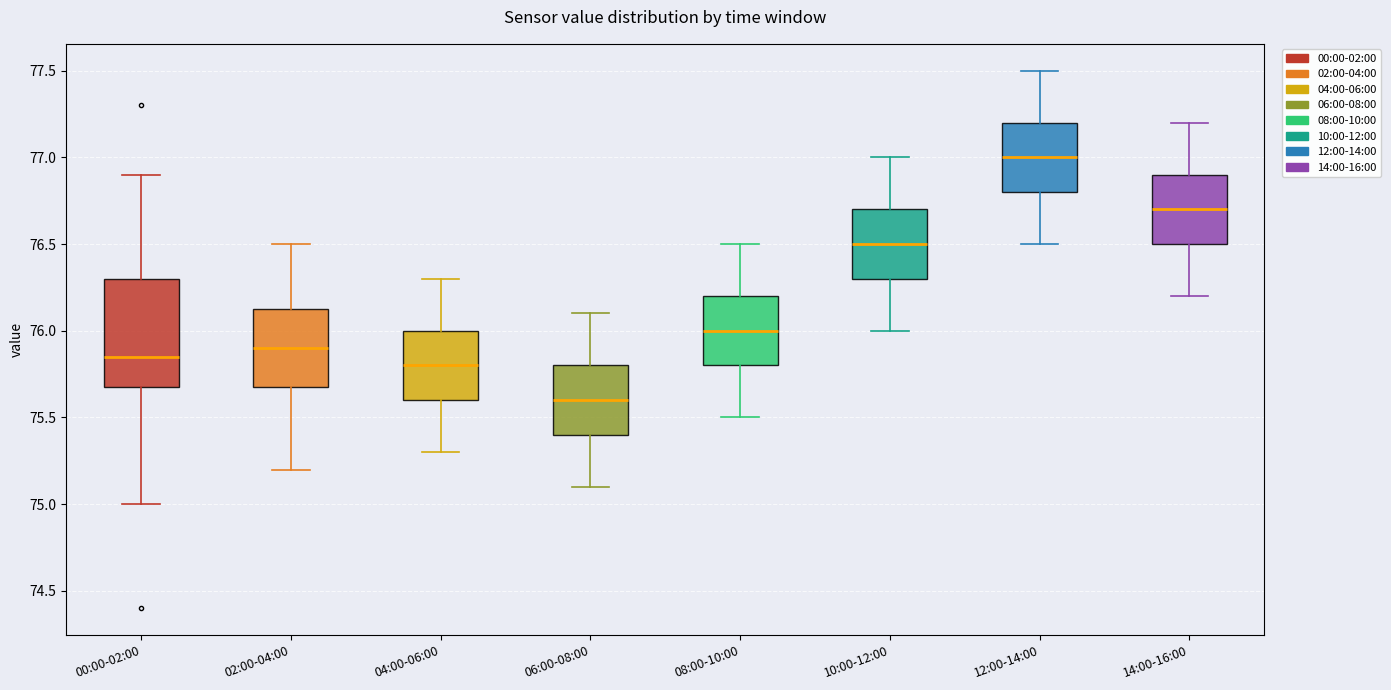

Reading left to right, read every box against the y-axis: the position of its median line, the range the box covers, and the ends of its whiskers. The values are not printed on the chart, so give them approximately, as read against the axis.

00:00-02:00: median 75.85, box 75.70 to 76.30, whiskers 75.00 to 76.90
02:00-04:00: median 75.90, box 75.70 to 76.15, whiskers 75.20 to 76.50
04:00-06:00: median 75.80, box 75.60 to 76.00, whiskers 75.30 to 76.30
06:00-08:00: median 75.60, box 75.40 to 75.80, whiskers 75.10 to 76.10
08:00-10:00: median 76.00, box 75.80 to 76.20, whiskers 75.50 to 76.50
10:00-12:00: median 76.50, box 76.30 to 76.70, whiskers 76.00 to 77.00
12:00-14:00: median 77.00, box 76.80 to 77.20, whiskers 76.50 to 77.50
14:00-16:00: median 76.70, box 76.50 to 76.90, whiskers 76.20 to 77.20